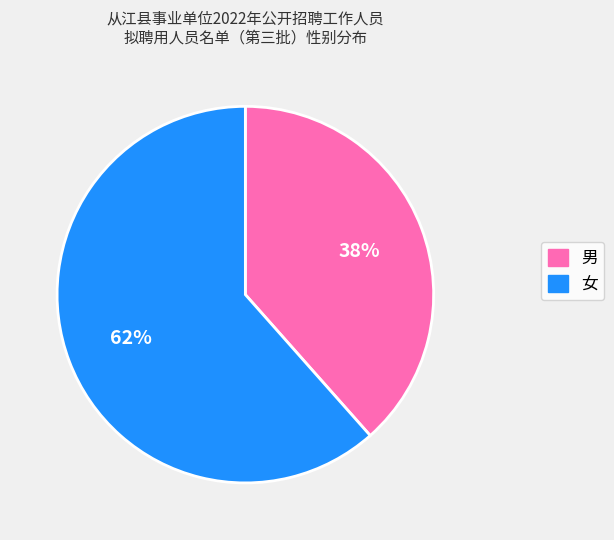

To the nearest percent, what is the combined percentage of 女 and 男?

100%